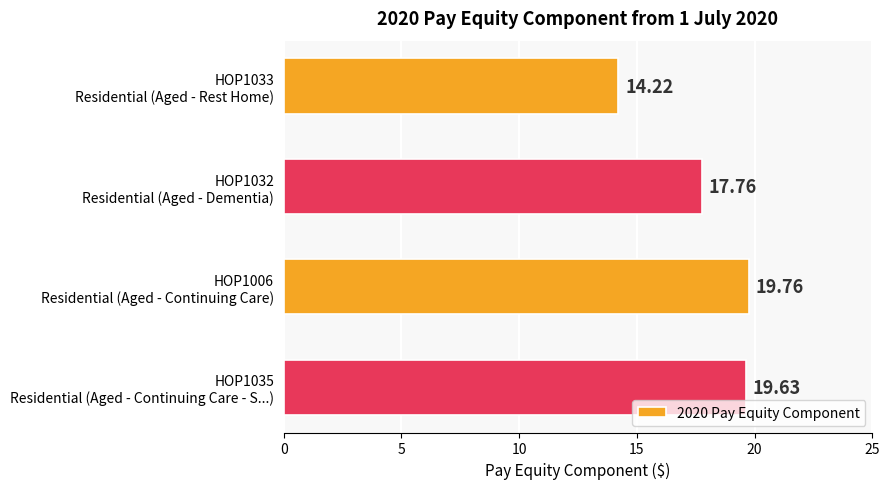

What is the average value?

17.8